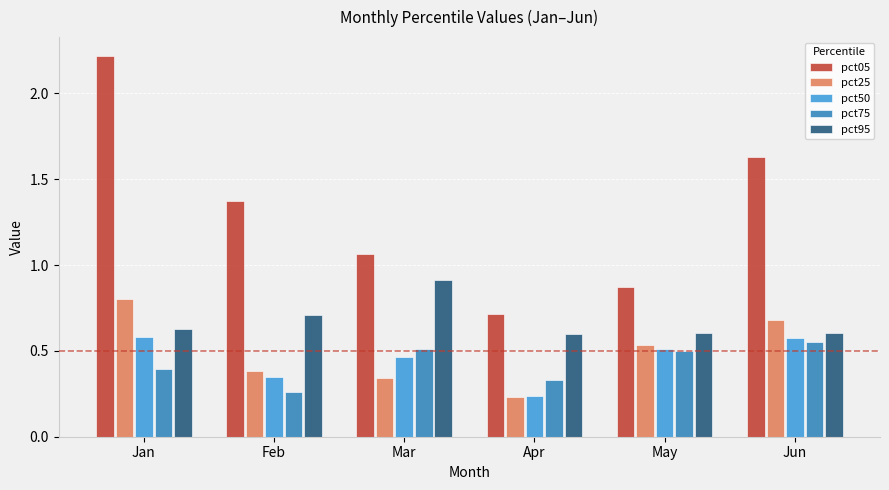

At which category is the sum across all series the highest?

Jan